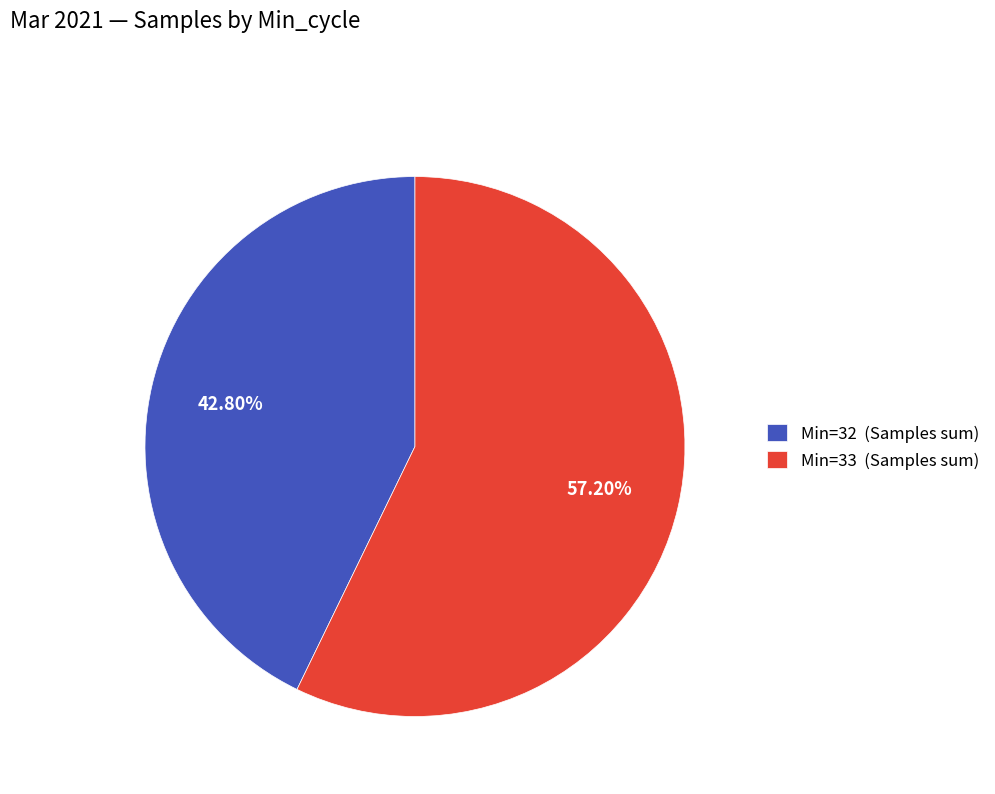

Rank the categories by value from highest to lowest.

Min=33 (Samples sum), Min=32 (Samples sum)